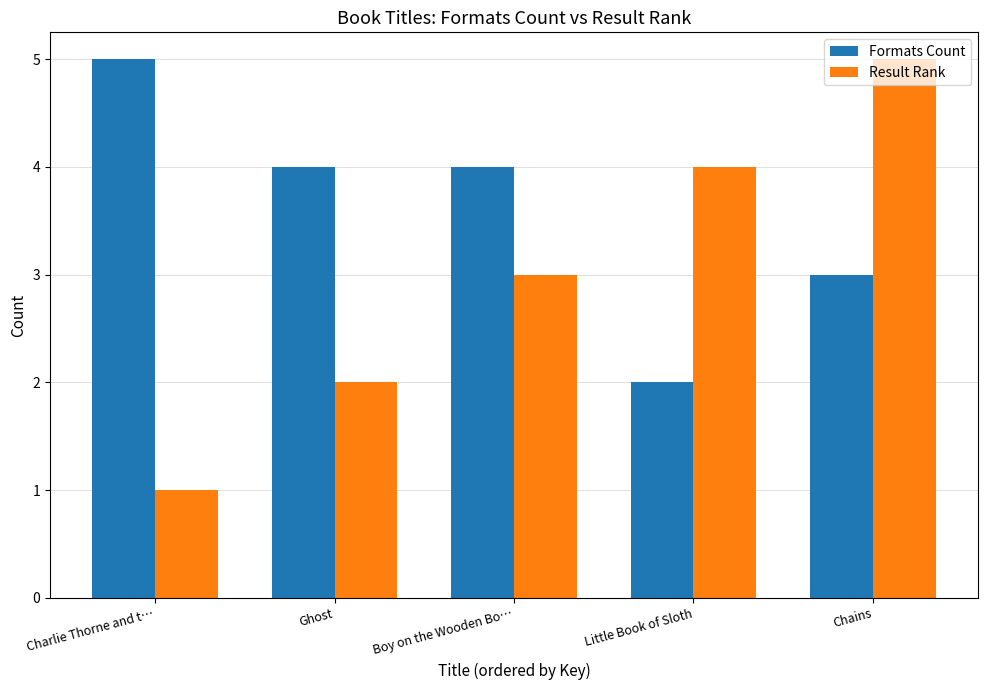

What is the label of the 1st bar from the right?

Chains